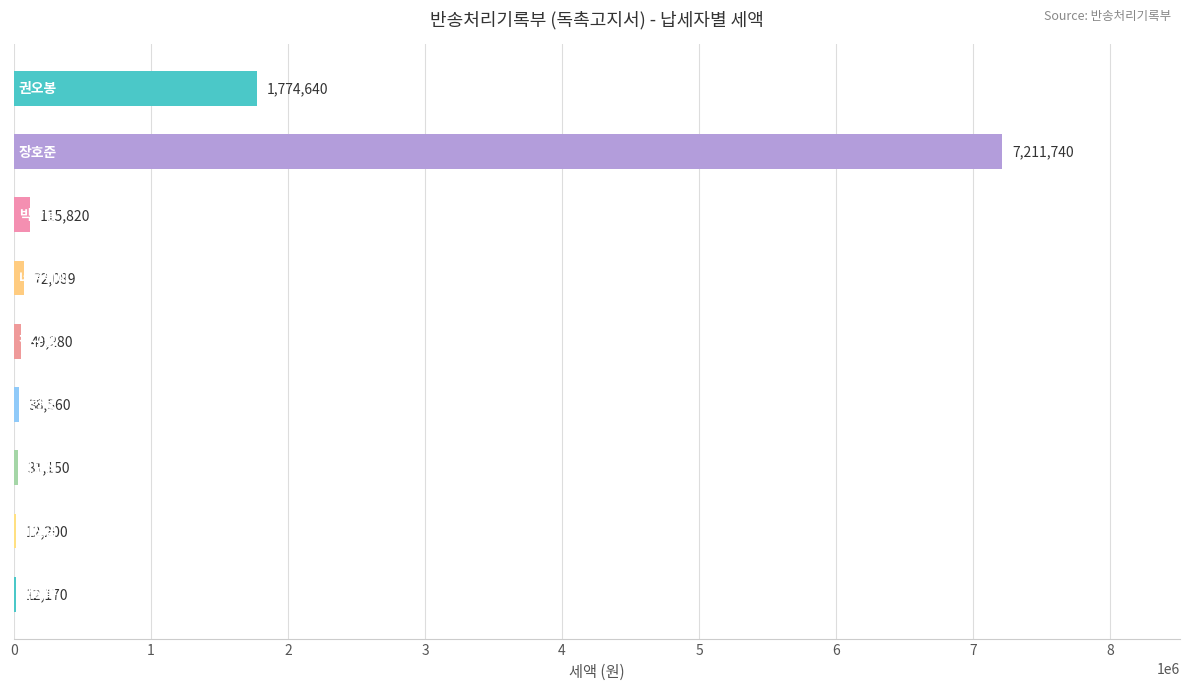

What is the maximum value shown in the chart?

7211740